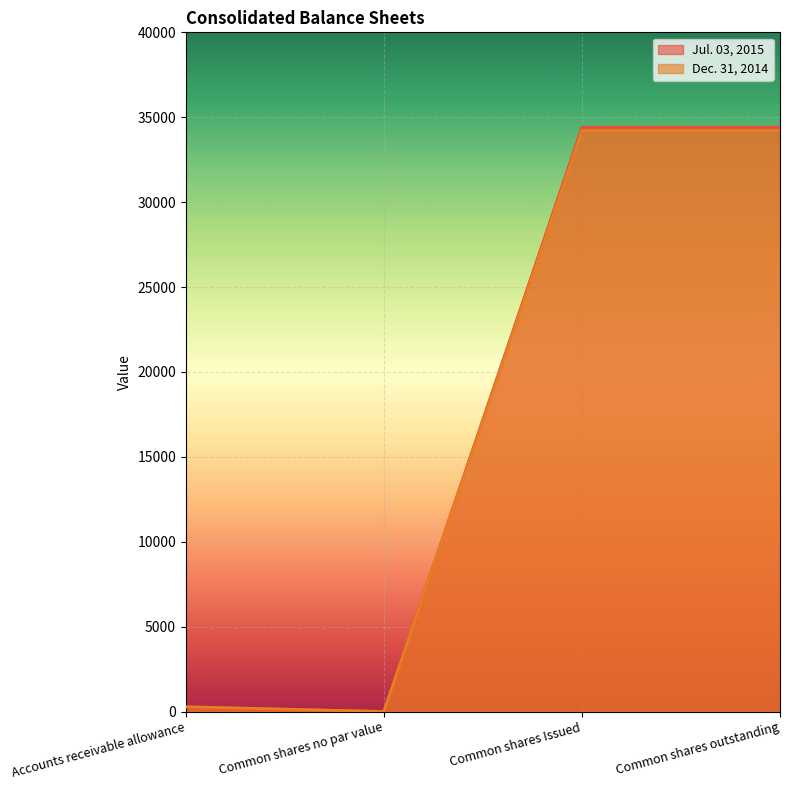

How many interior local valleys does the Jul. 03, 2015 series have?

1